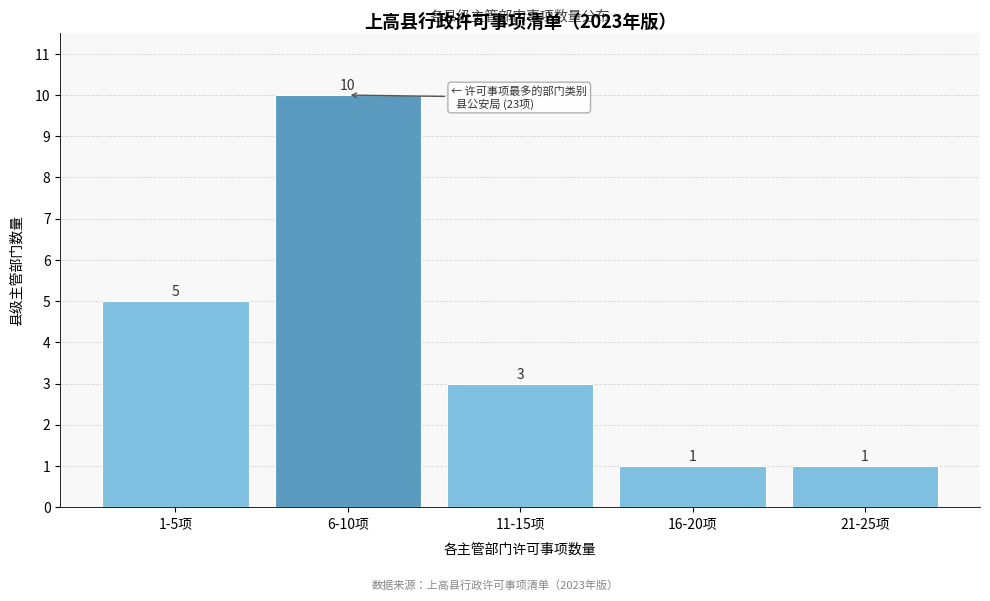

Reading left to right, extract all data points from this chart.

5	10	3	1	1